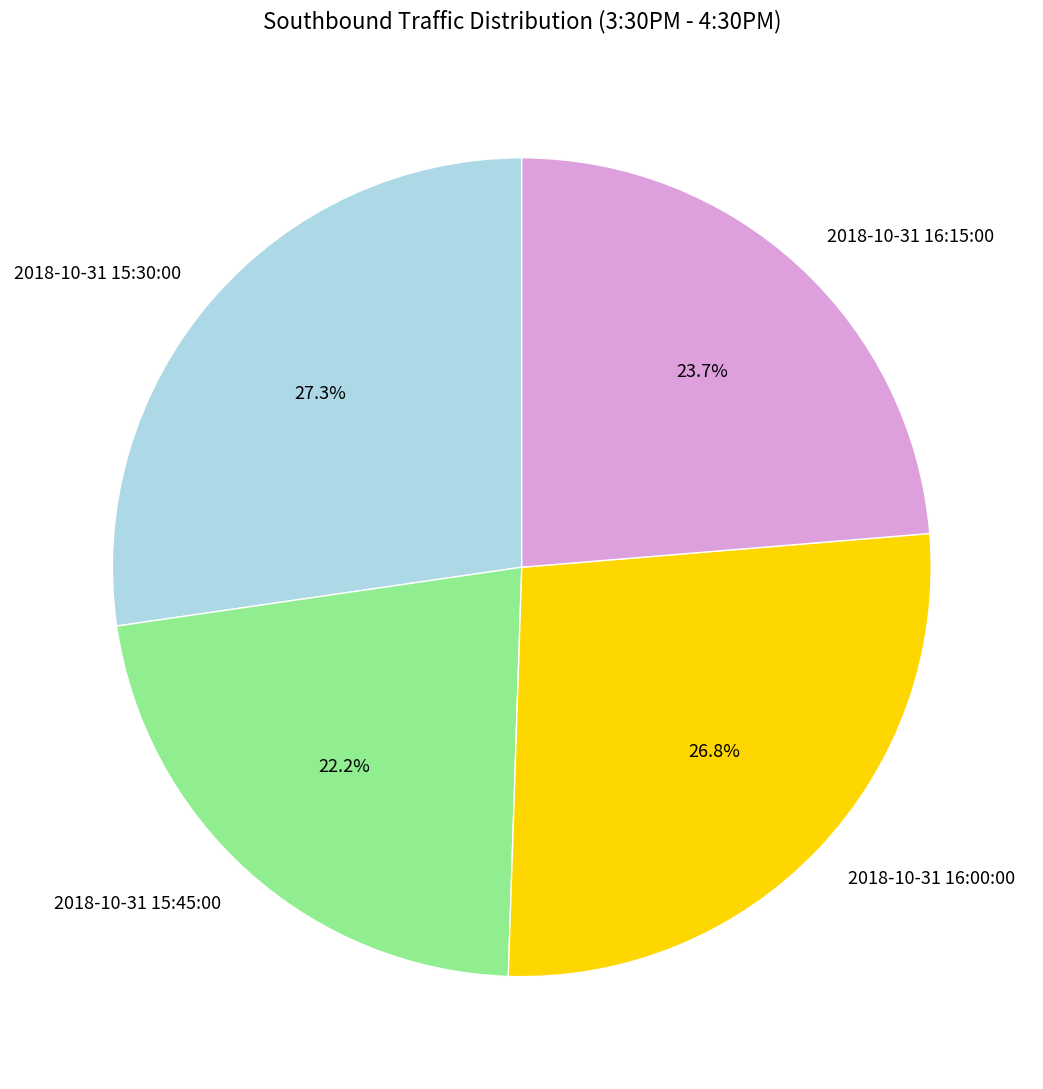

Approximately how many times larger is the value at 2018-10-31 16:15:00 compared to 2018-10-31 15:45:00?

1.1